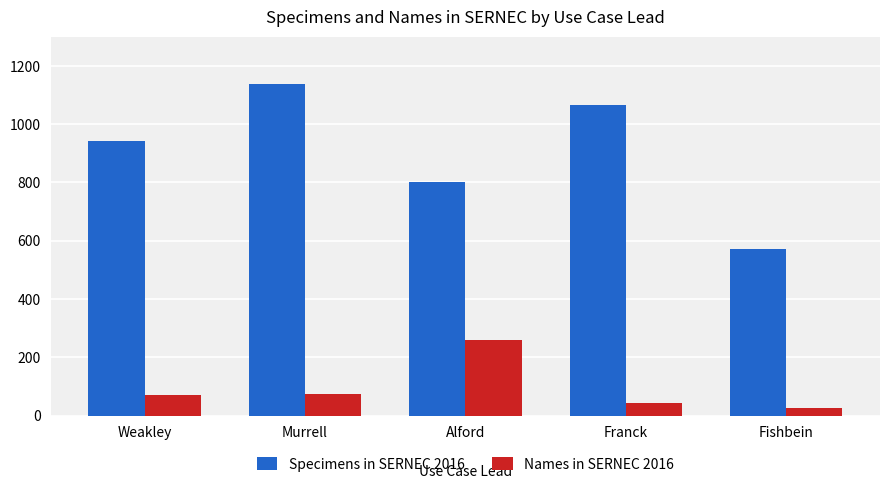

True or false: Names in SERNEC 2016 has a value of 72 at Weakley.

True